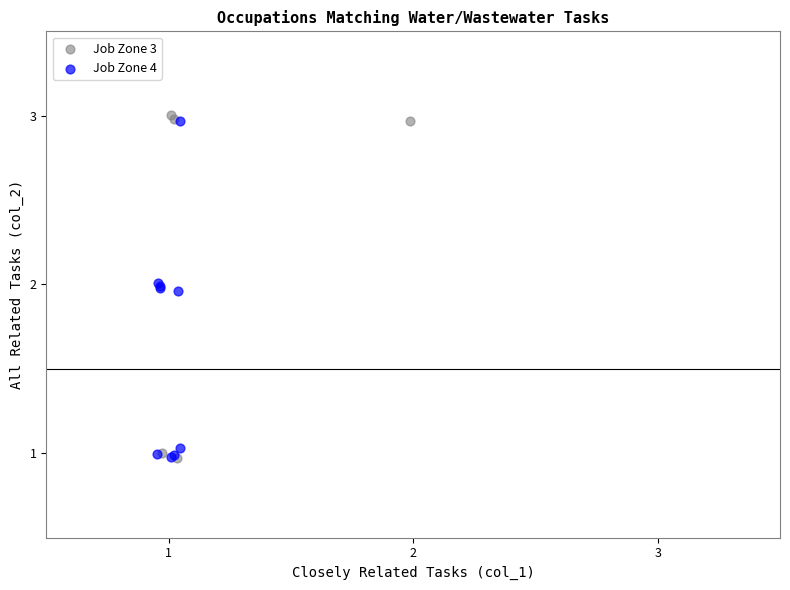

Which series contains the highest Y value?

Job Zone 3